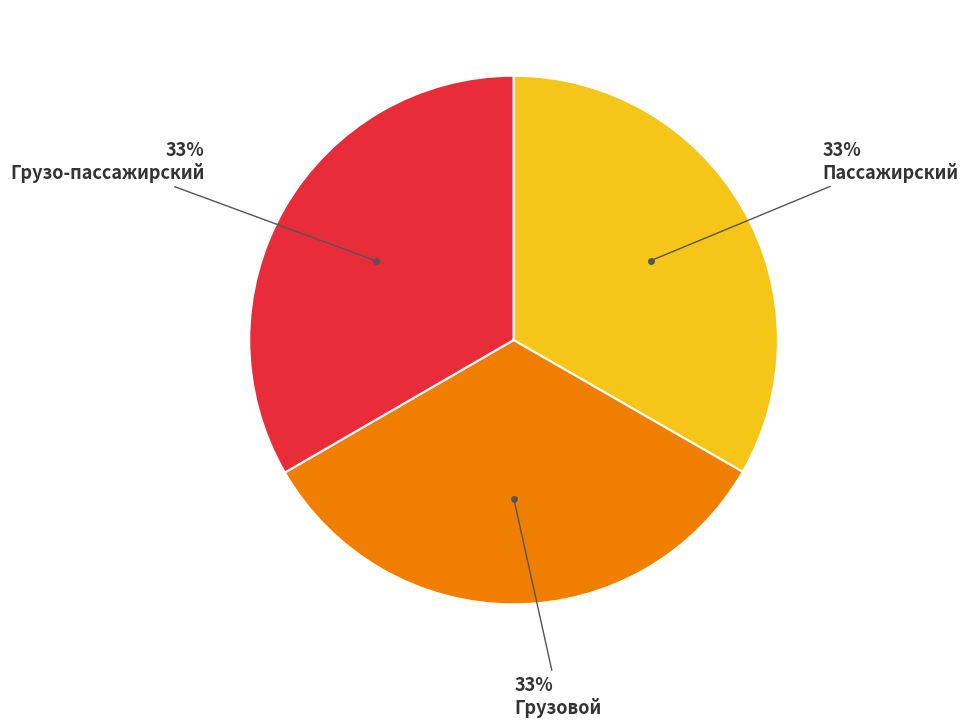

How many slices are in this pie chart?

3